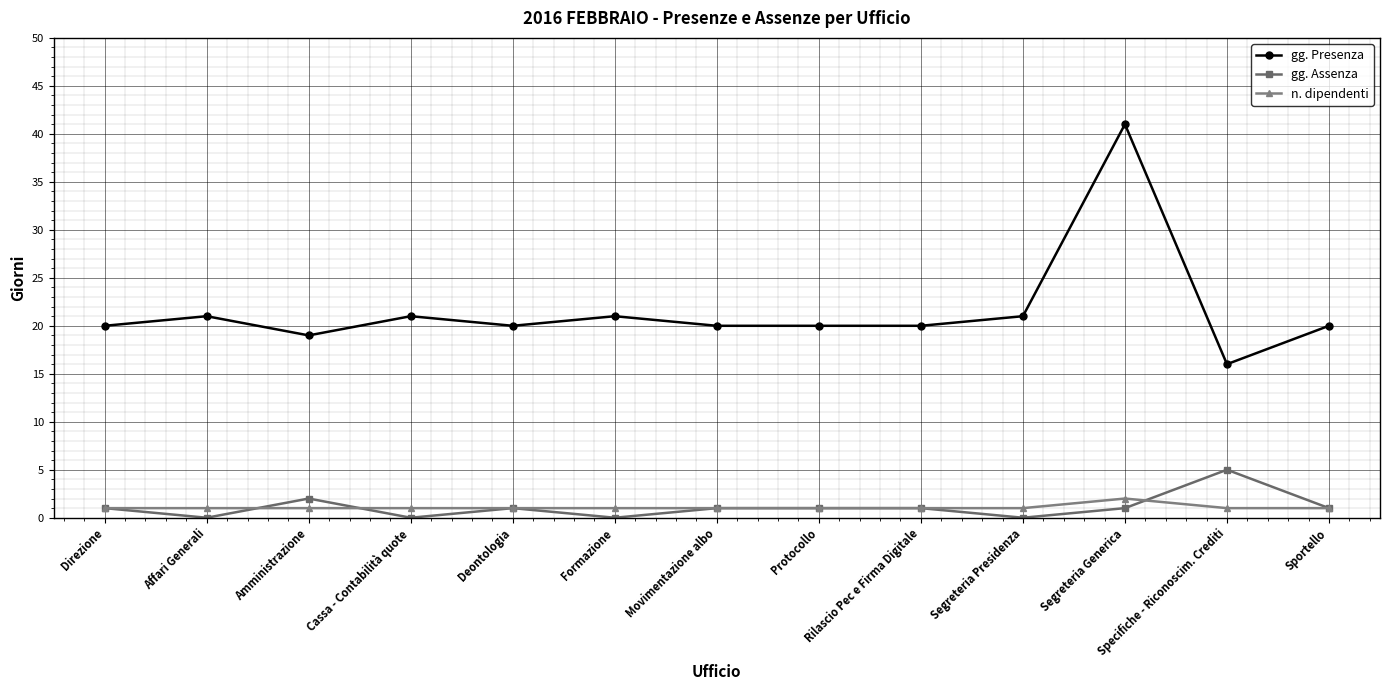

Which series has the largest total across all categories?

gg. Presenza